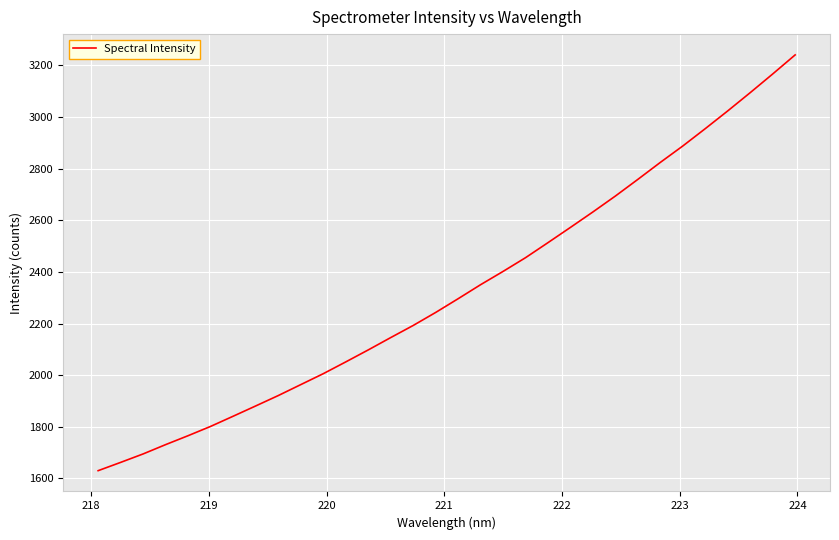

What is the minimum value shown in the chart?

1630.2